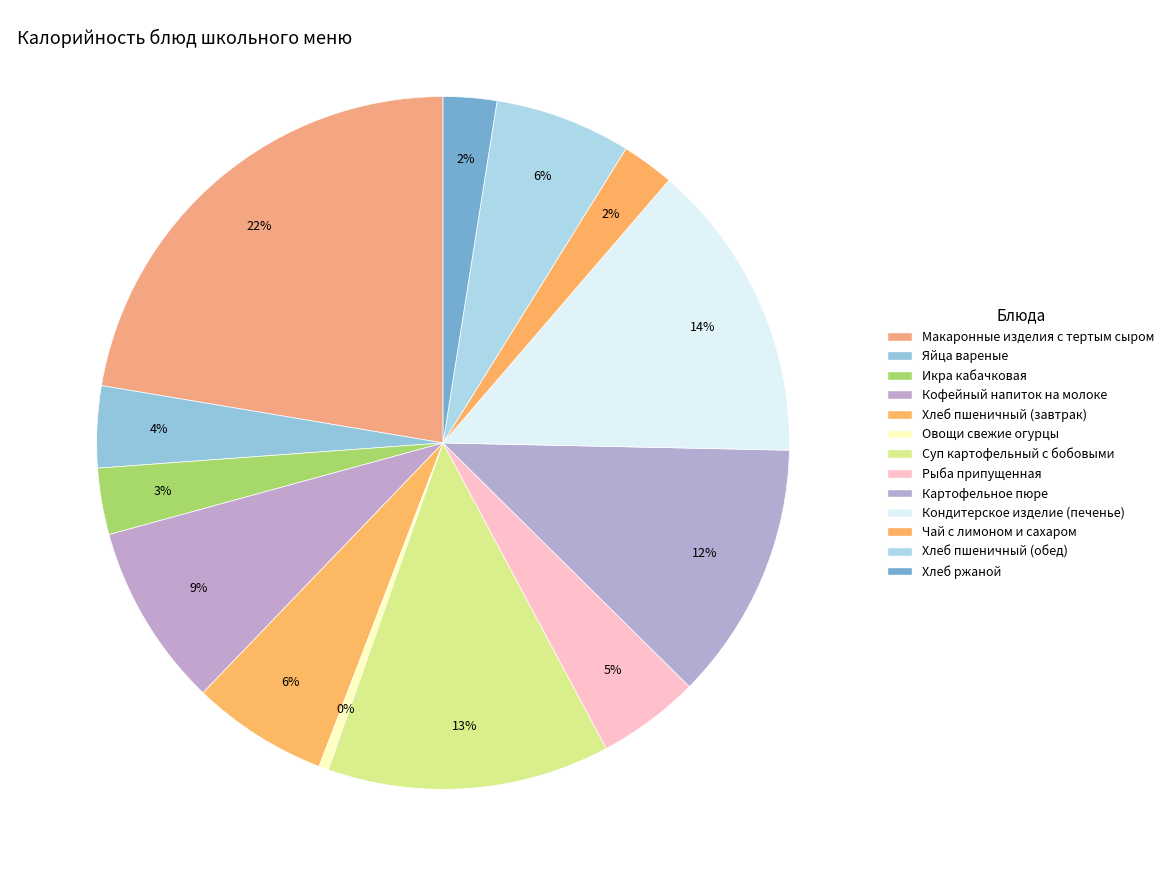

To the nearest percent, what is the difference between the largest and smallest slice percentages?

22%